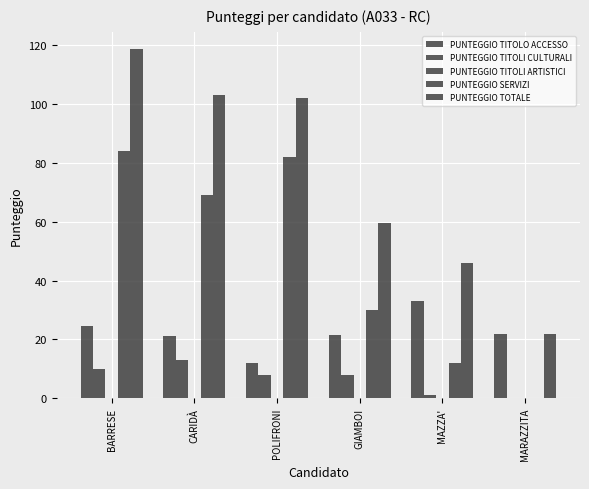

Rank the series by their maximum value, from lowest to highest.

PUNTEGGIO TITOLI ARTISTICI, PUNTEGGIO TITOLI CULTURALI, PUNTEGGIO TITOLO ACCESSO, PUNTEGGIO SERVIZI, PUNTEGGIO TOTALE